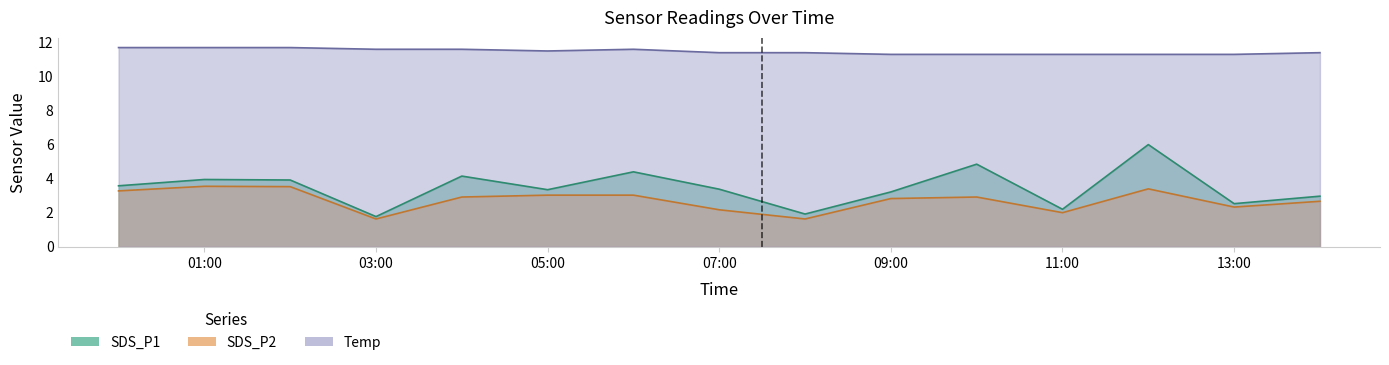

How many interior local valleys does the SDS_P1 series have?

5